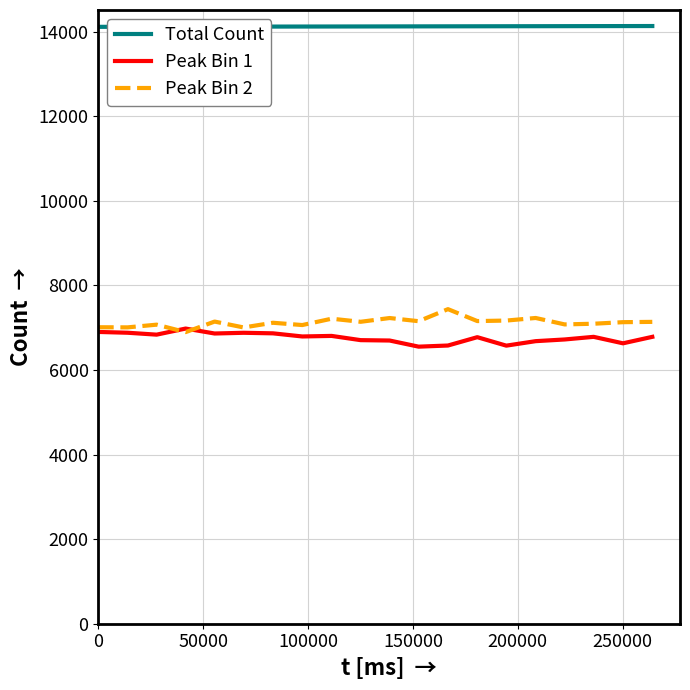

True or false: Total Count and Peak Bin 2 cross at least once.

False